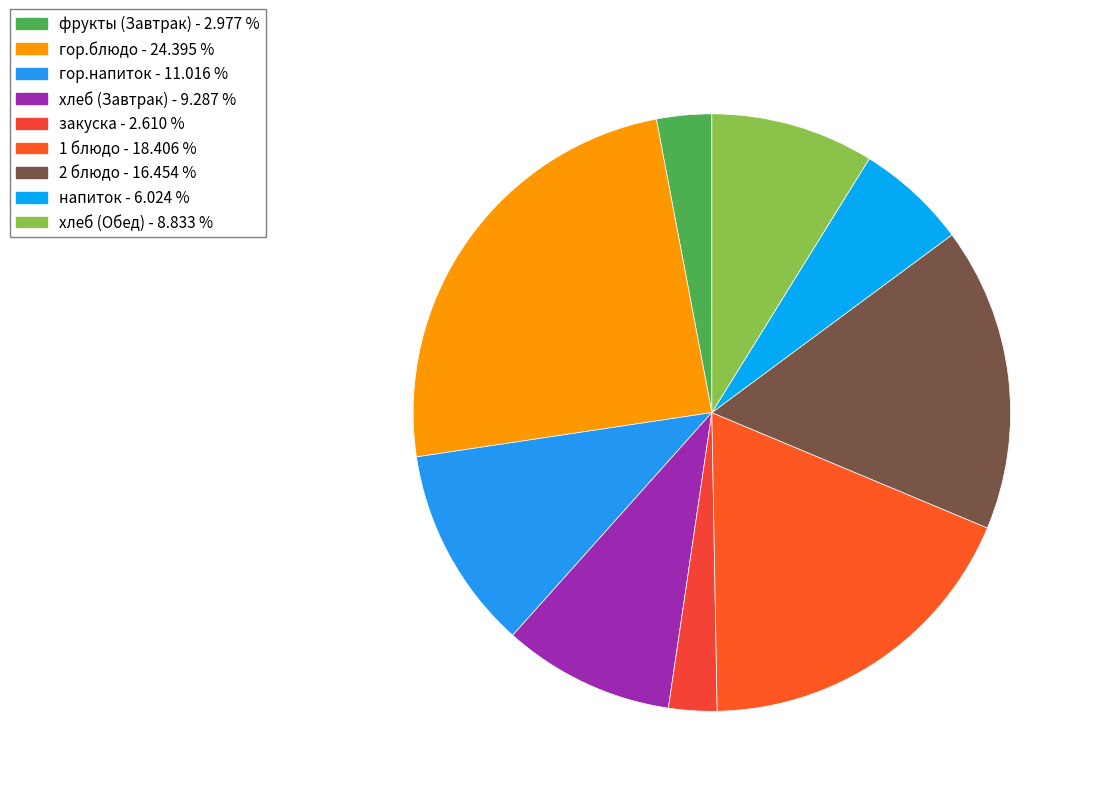

Is it true that напиток is 6% of the pie?

True